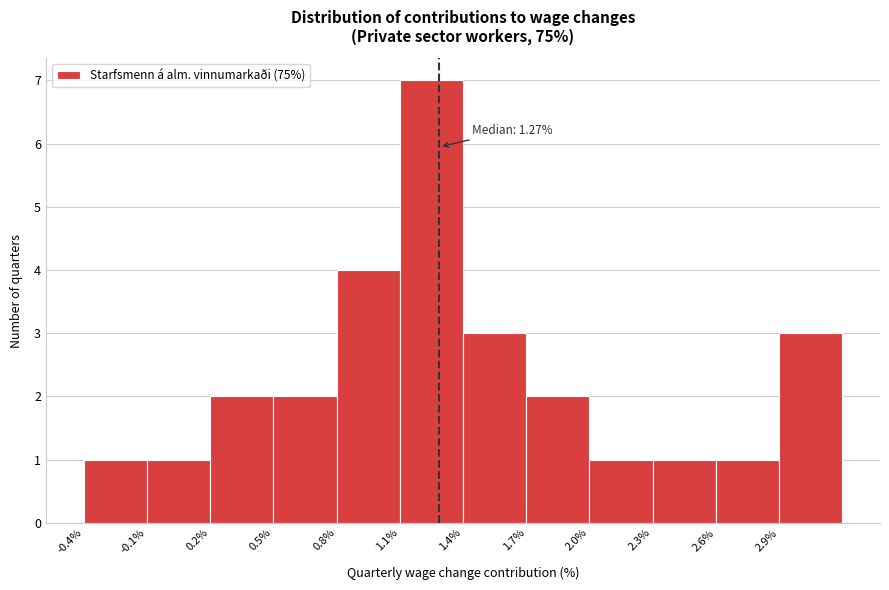

Reading left to right, extract all data points from this chart.

-0.4%=1	-0.1%=1	0.2%=2	0.5%=2	0.8%=4	1.1%=7	1.4%=3	1.7%=2	2.0%=1	2.3%=1	2.6%=1	2.9%=3